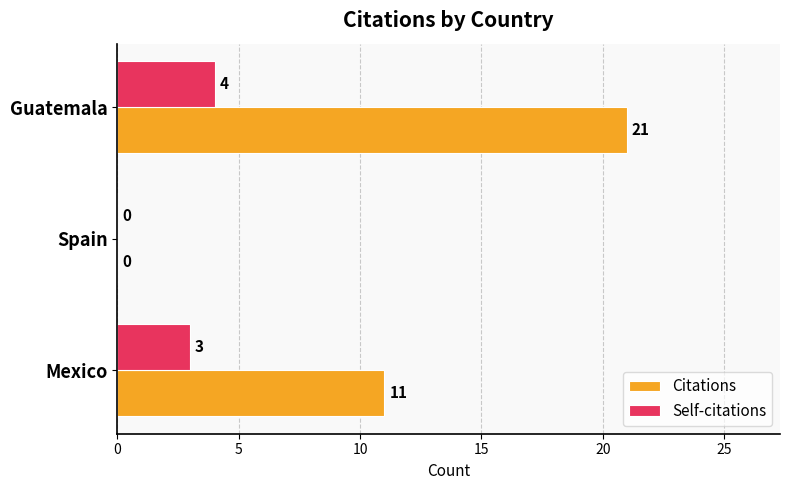

Which series changed the most between Spain and Guatemala?

Citations